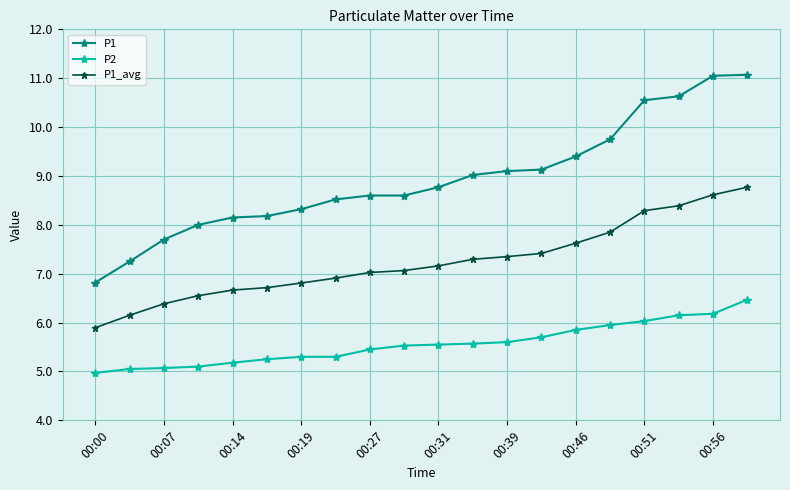

True or false: P2 and P1_avg intersect in this chart.

False